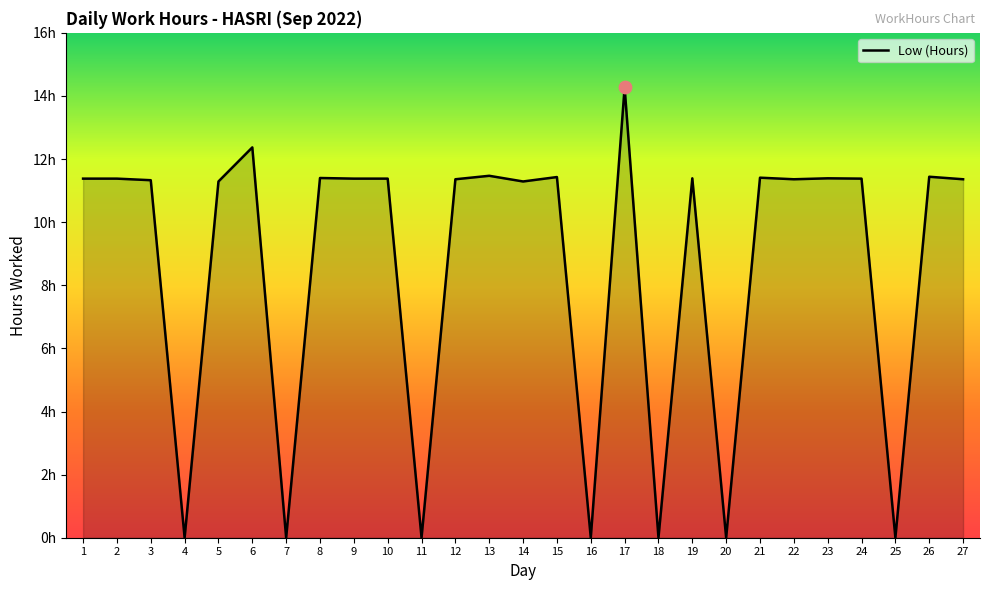

Between 1 and 26, which is larger?

26